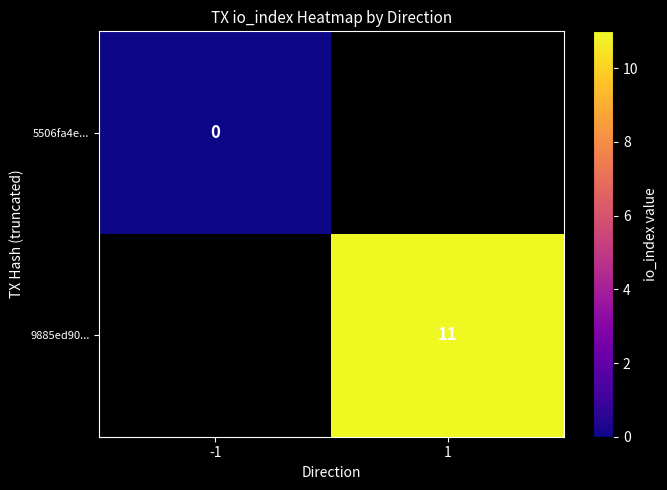

True or false: 9885ed90... has a value of 5 at 1.

False